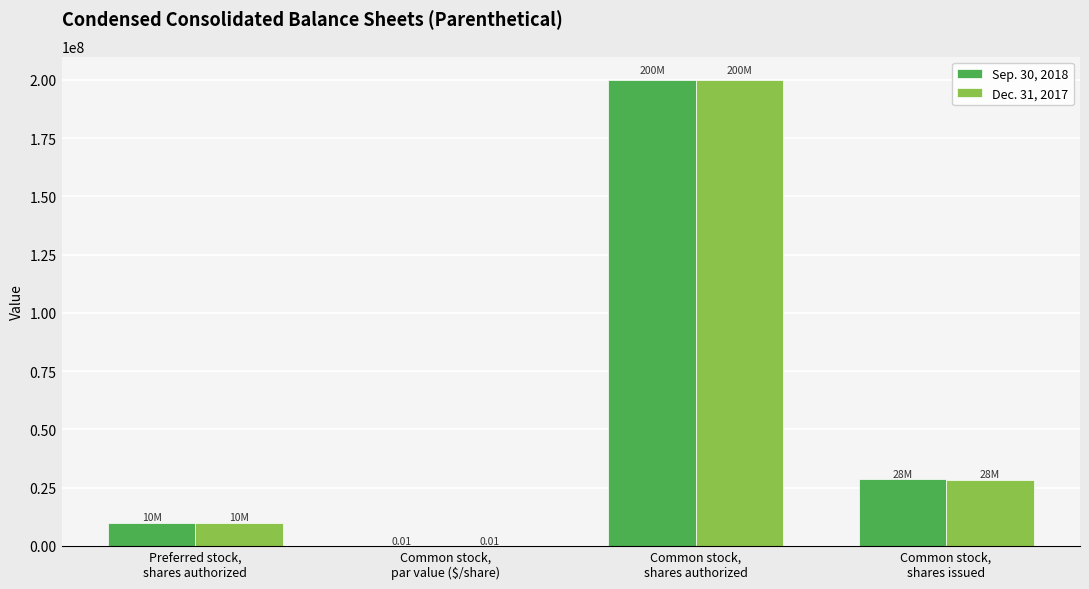

Count the number of categories in the chart.

4